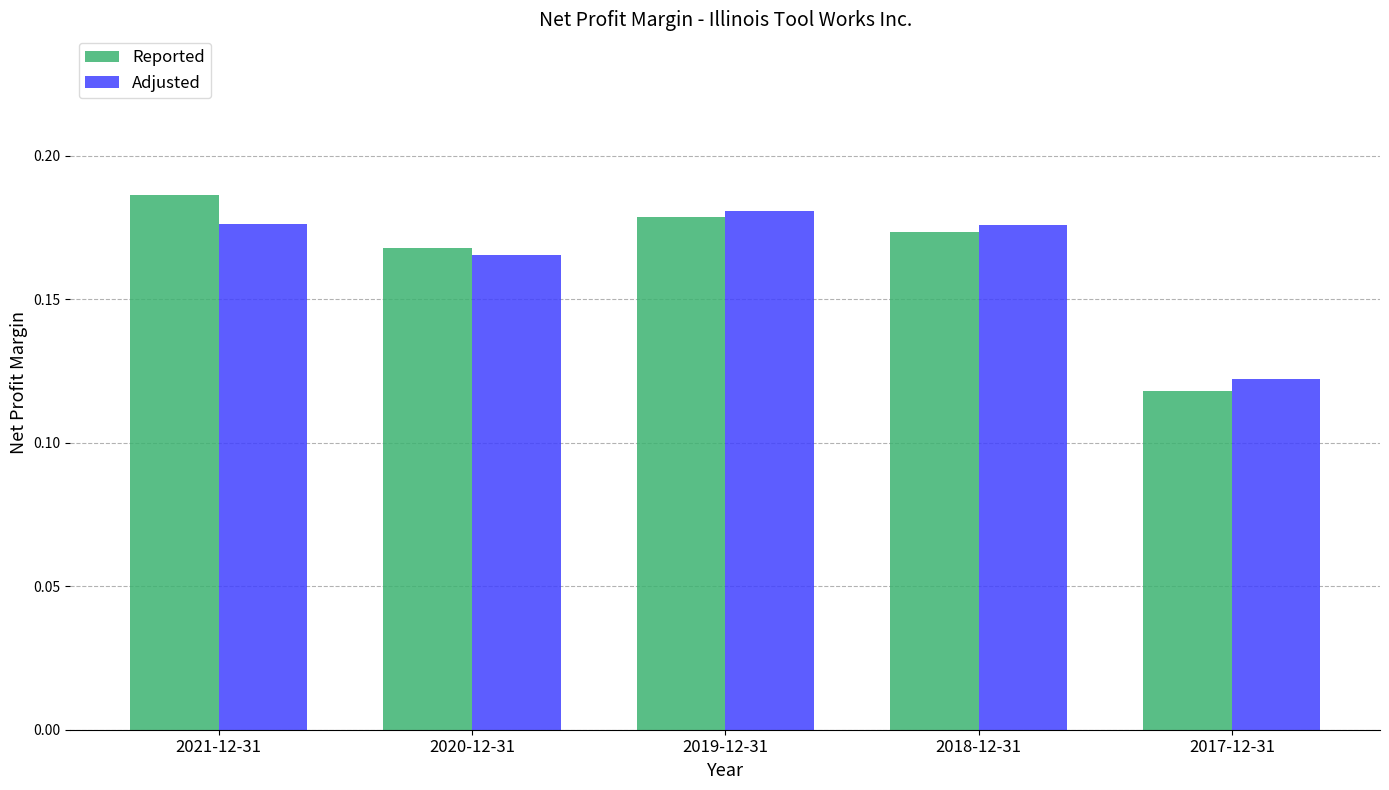

At which label is Adjusted closest to 0?

2017-12-31